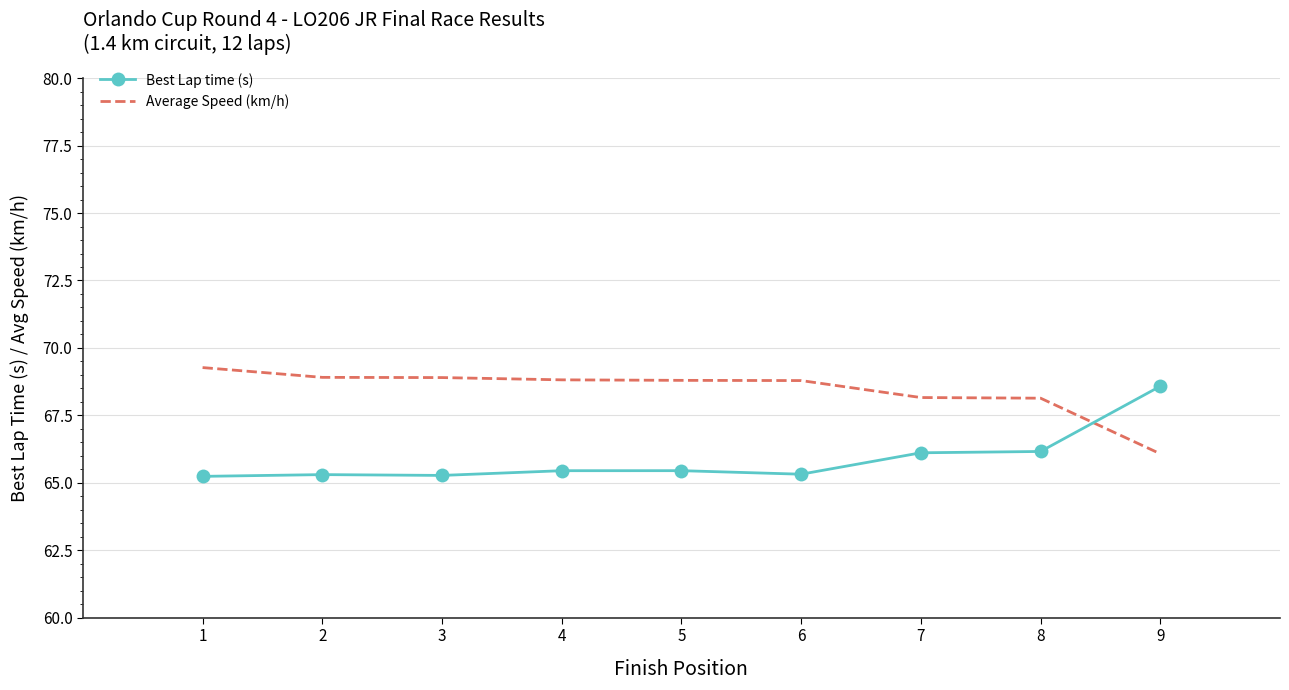

What is the sum of the Best Lap time (s) values at 2 and 5?

130.8